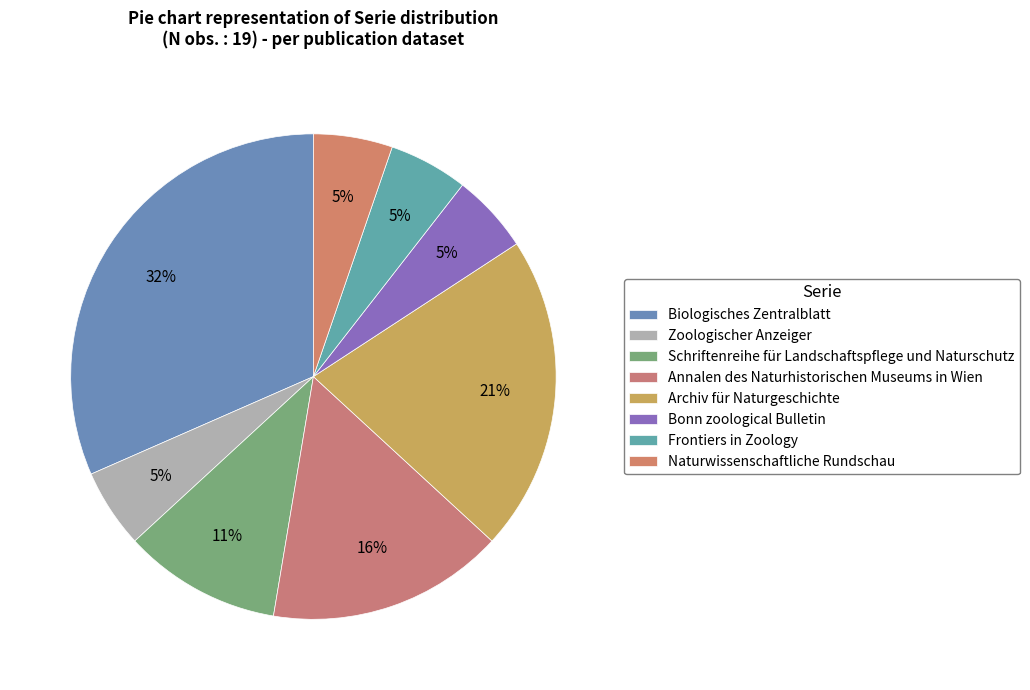

How many slices are in this pie chart?

8